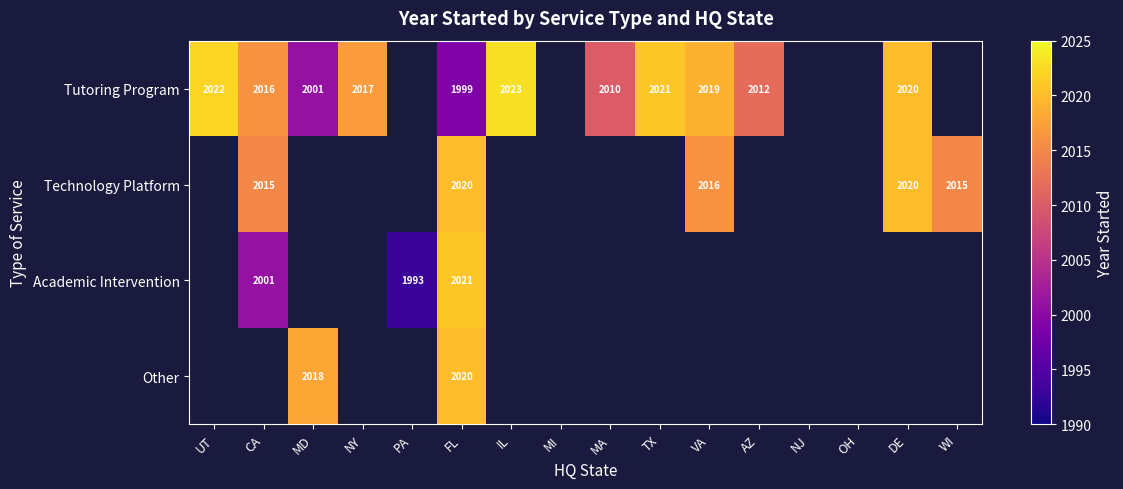

The Technology Platform series shows 2020 at FL. True or false?

True